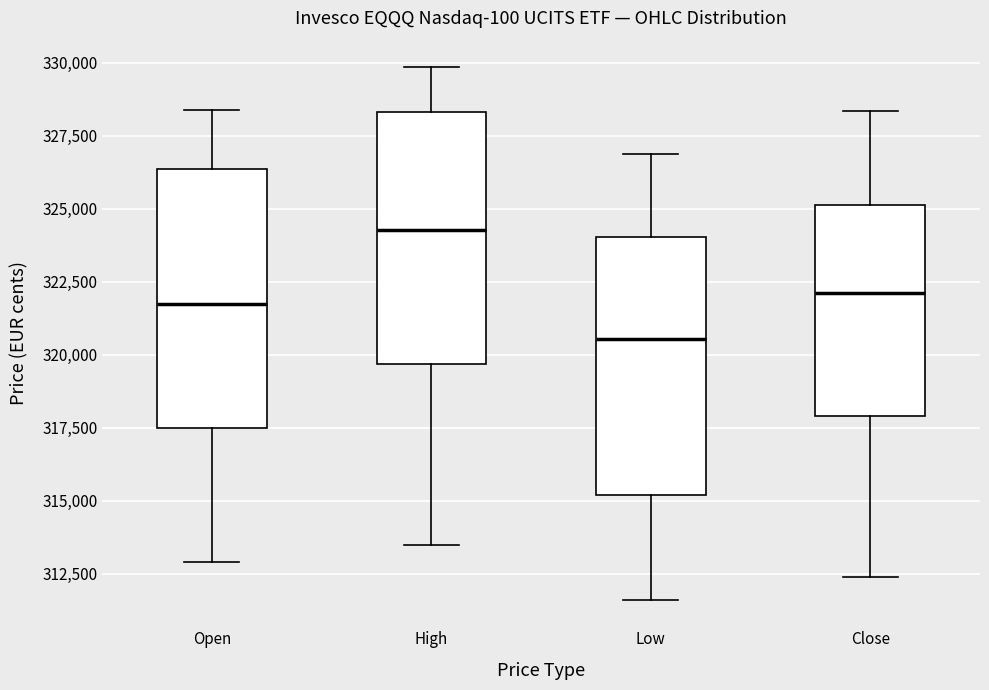

Where does the median line of the box for Low sit on the y-axis? The values are not printed on the chart, so give them approximately, as read against the axis.

320500